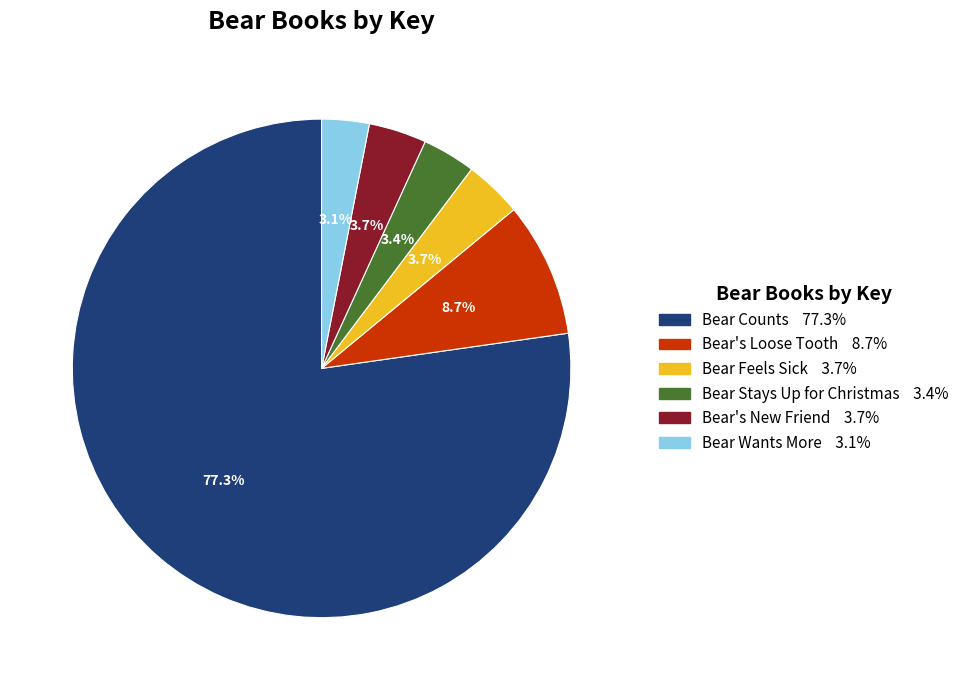

Between Bear Wants More and Bear Counts, which is larger?

Bear Counts